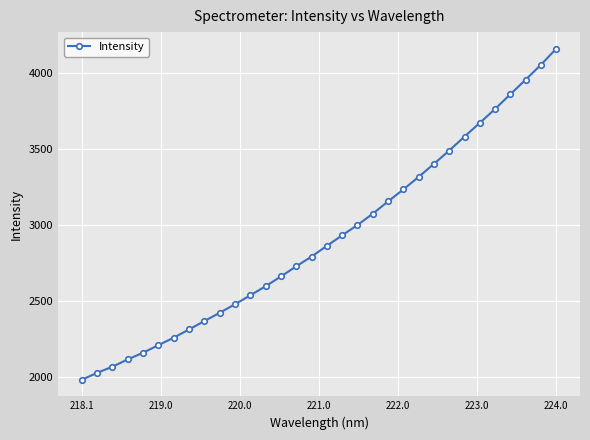

True or false: there are more than 1 points higher than both neighbors.

False